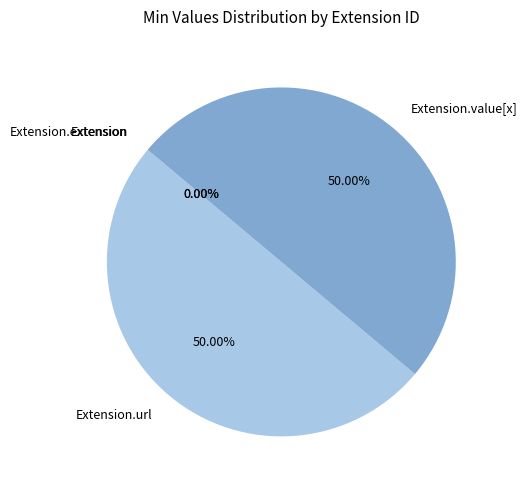

To the nearest percent, what is the average slice percentage?

25%